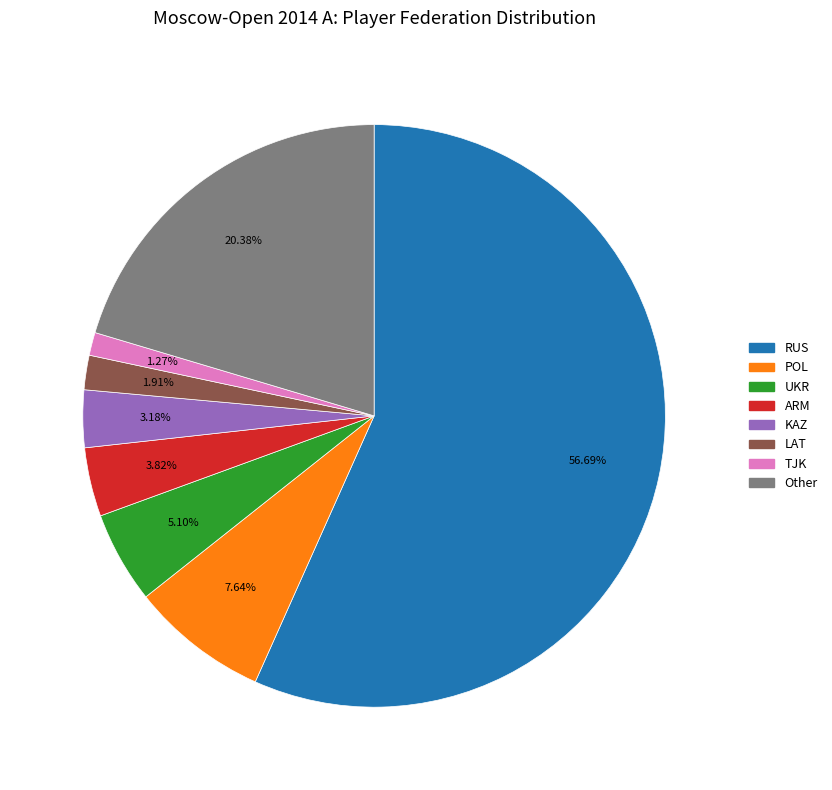

Do ARM and KAZ together represent more than half of the pie?

No